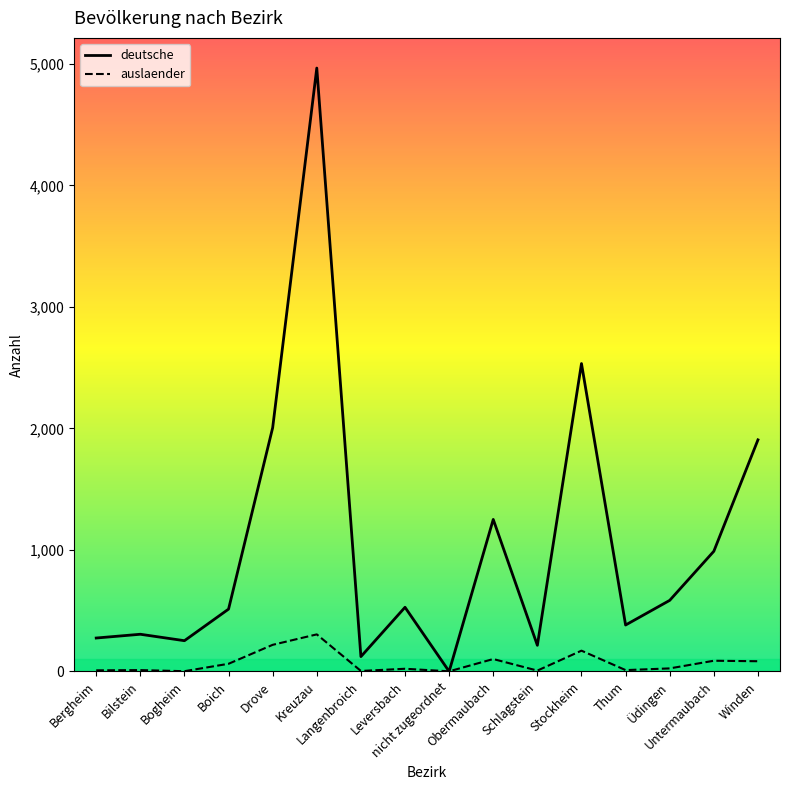

List the series in order of their peak value, lowest first.

auslaender, deutsche